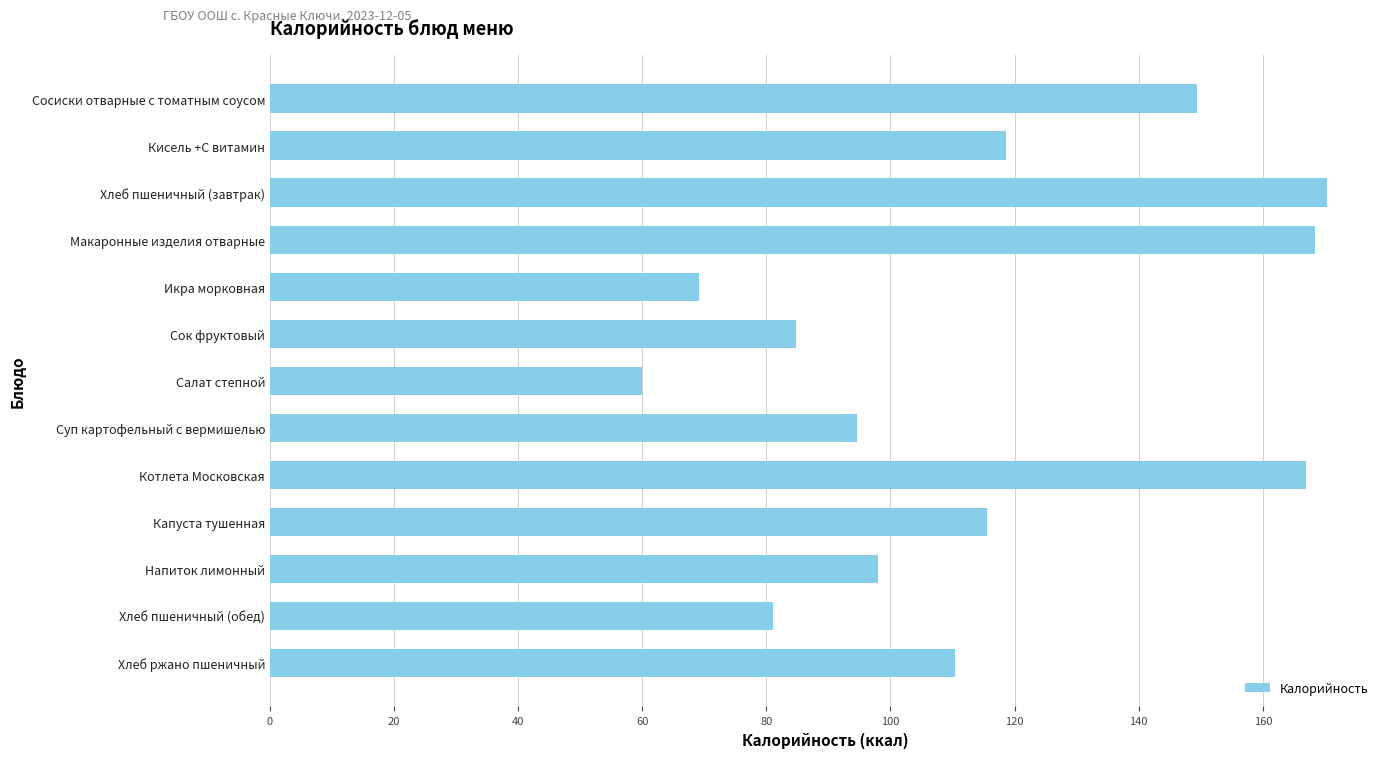

At which category does the chart reach its peak across all series?

Хлеб пшеничный (завтрак)